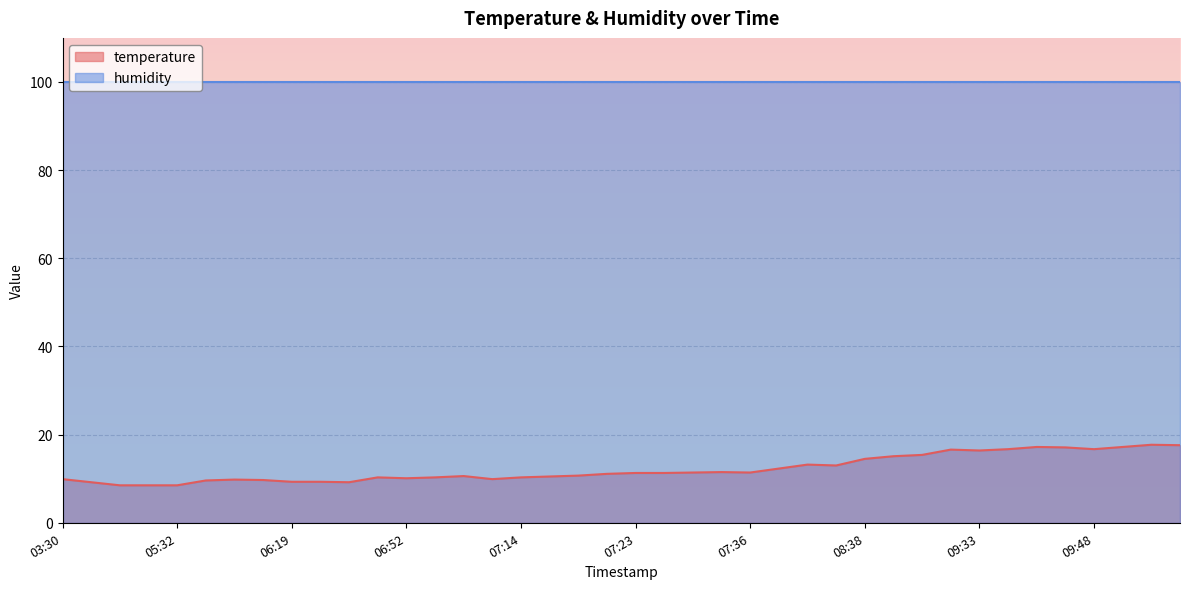

True or false: the data shows 9.8 at 06:05.

True